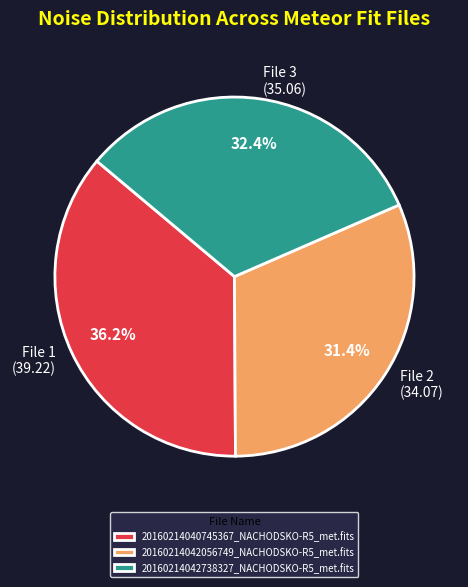

To the nearest percent, what is the combined percentage of 20160214040745367_NACHODSKO-R5_met.fits and 20160214042056749_NACHODSKO-R5_met.fits?

68%